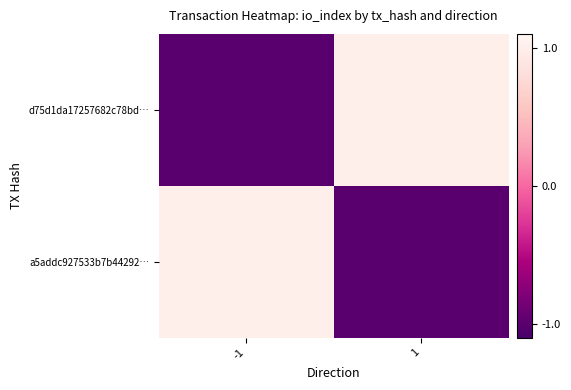

Between -1 and 1, which series saw the biggest shift?

d75d1da17257682c78bd…